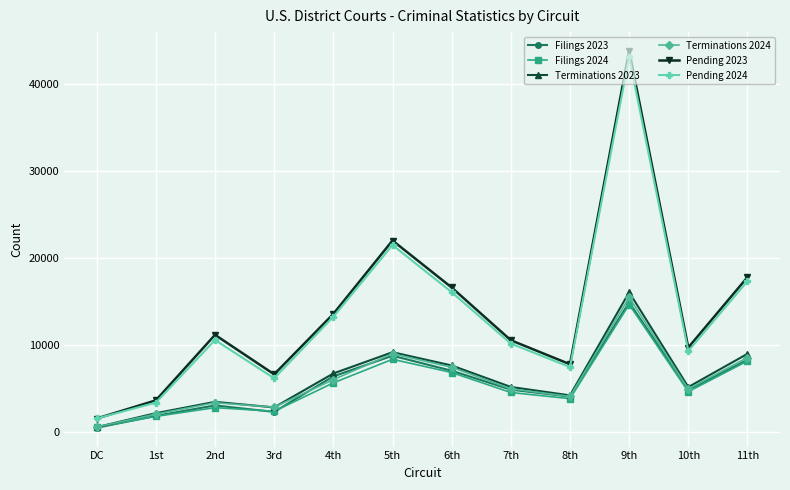

Where is the first local maximum for Pending 2023?

2nd